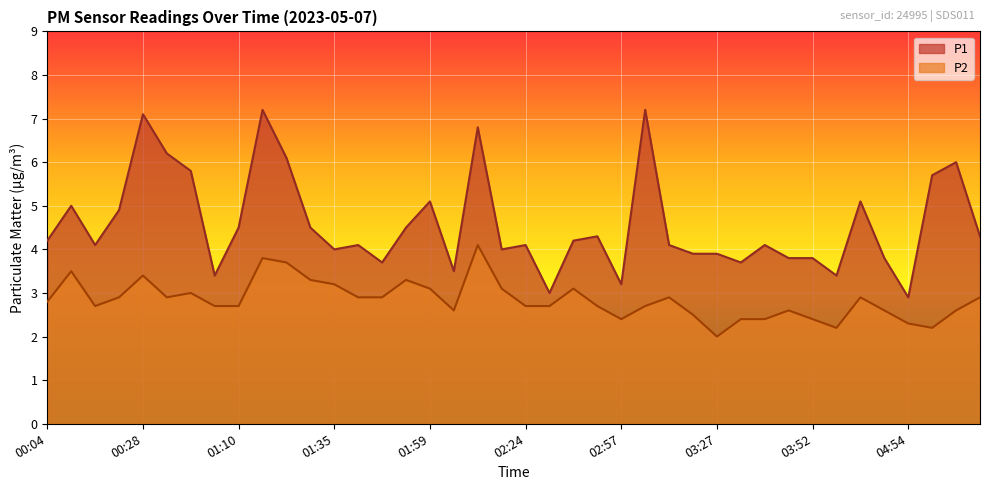

Rank the series by their average value, from highest to lowest.

P1, P2